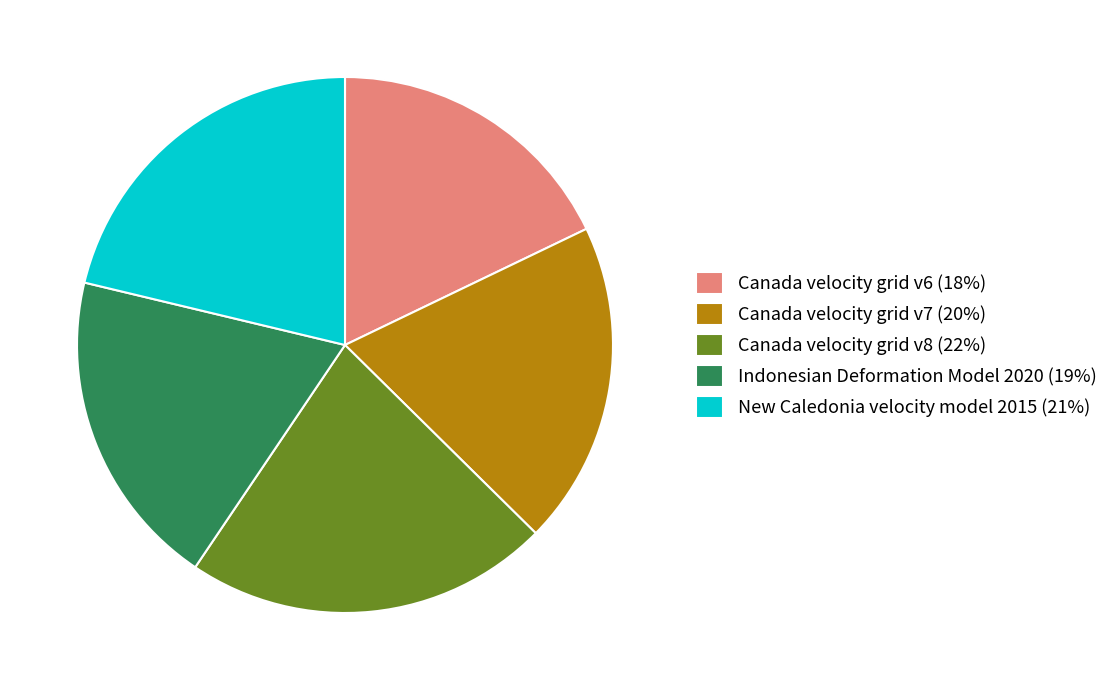

What is the largest slice in the pie chart?

Canada velocity grid v8